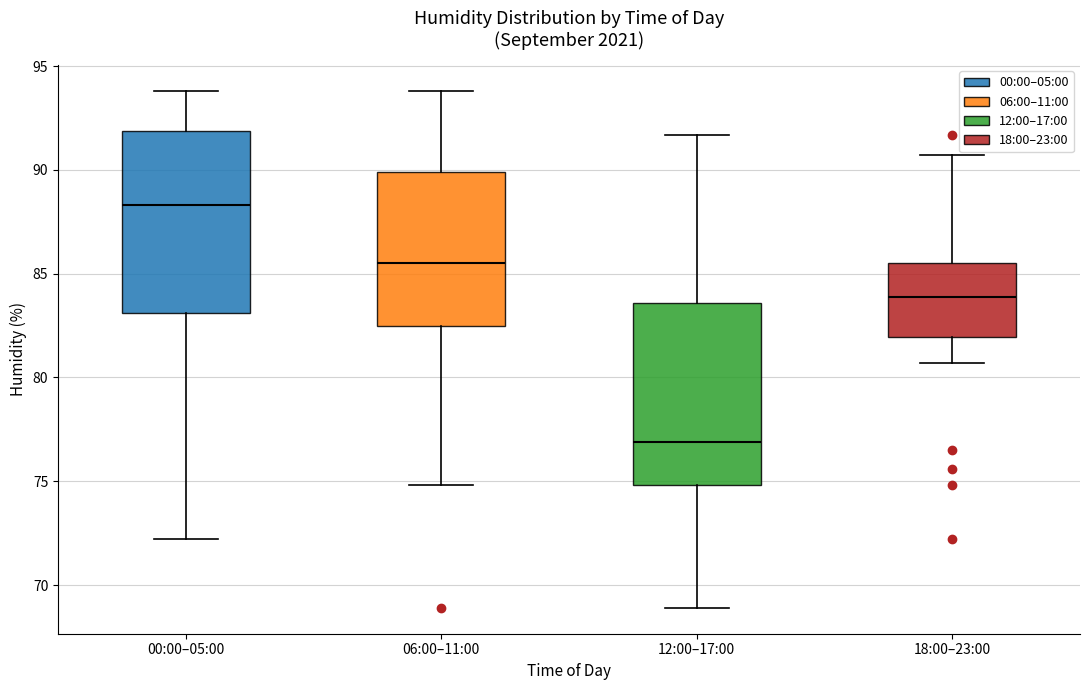

Where is the lower edge of the box for 18:00–23:00 on the y-axis? The values are not printed on the chart, so give them approximately, as read against the axis.

82.0